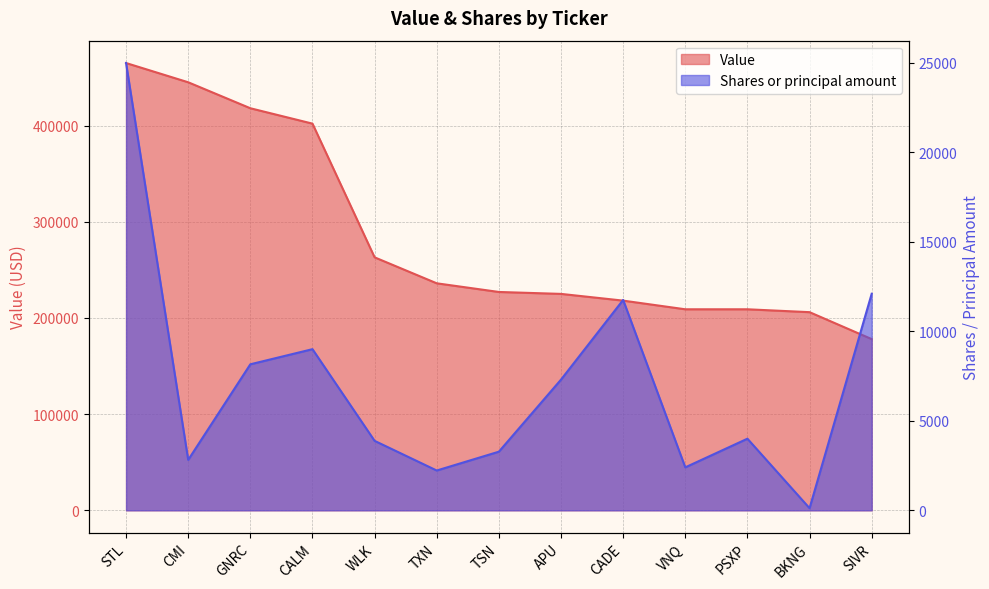

Read the Shares or principal amount value at BKNG.

118